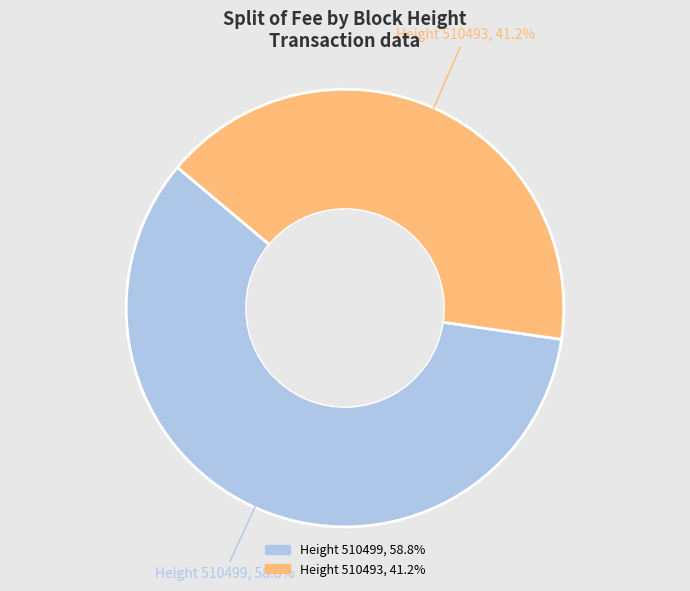

Is there any slice that represents more than half of the pie?

Yes